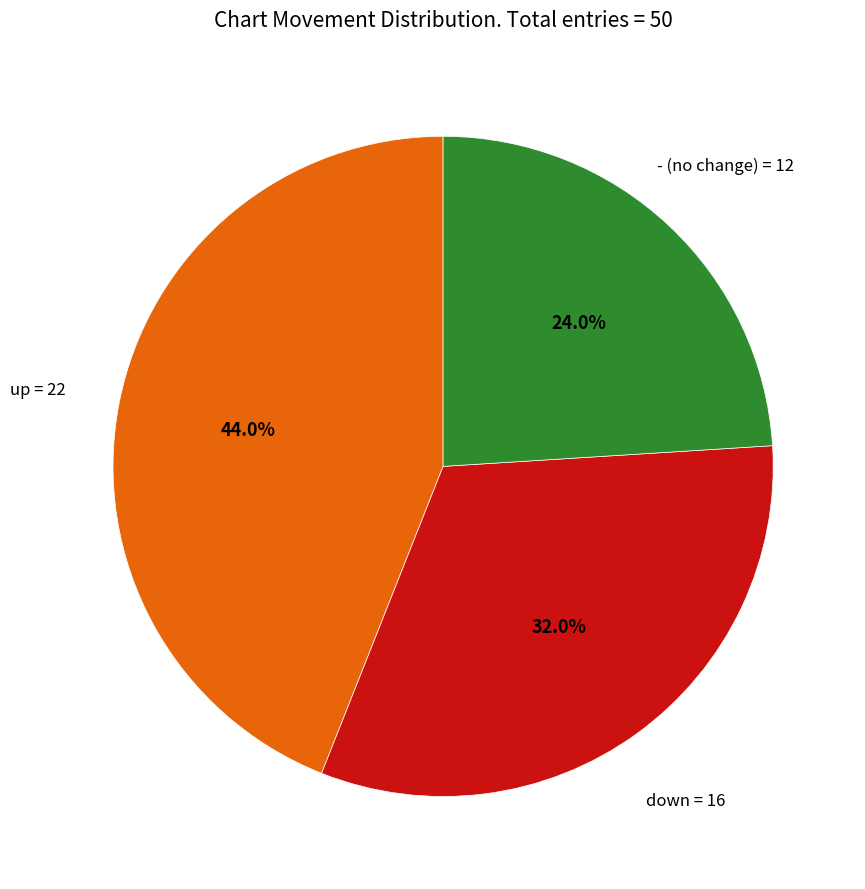

Does any single category account for the majority?

No